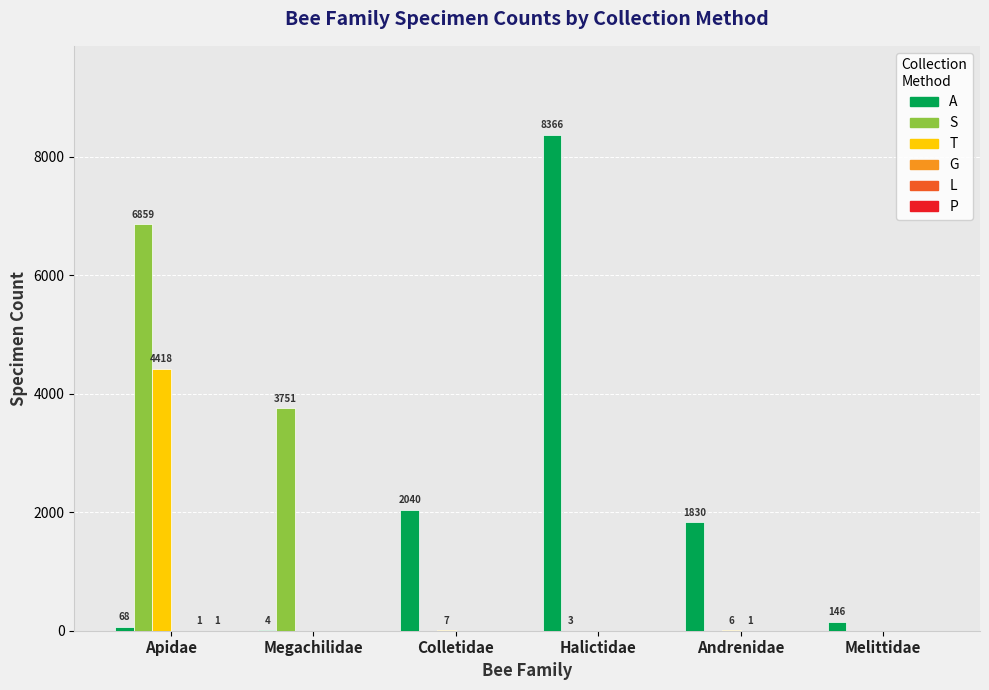

Which series has the largest range (max minus min)?

A